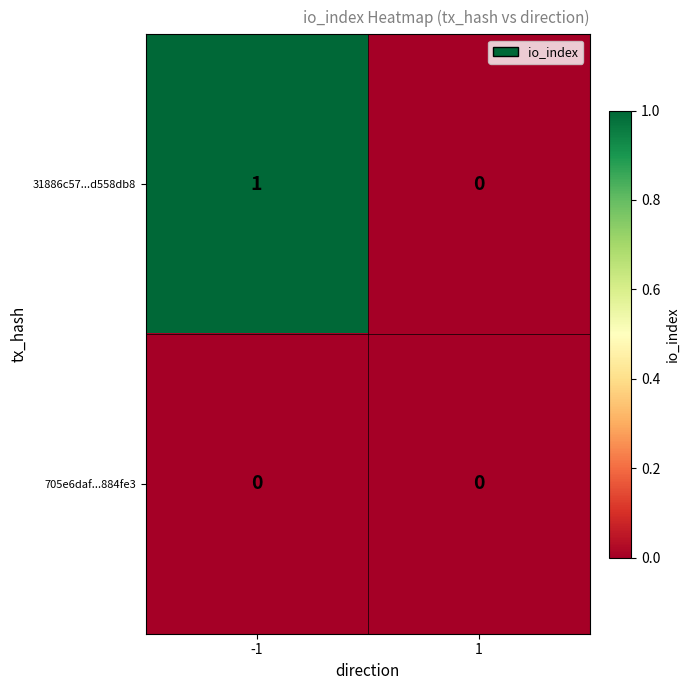

Reading right to left, what are all the values shown in this chart?

31886c57...d558db8: 1=0	-1=1
705e6daf...884fe3: 1=0	-1=0